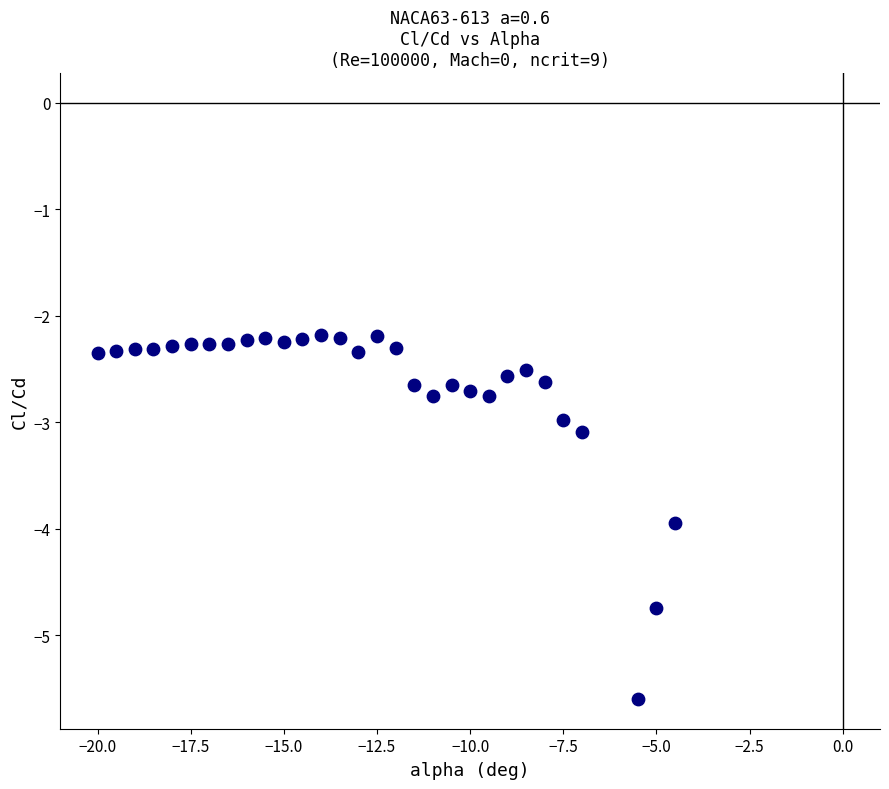

What is the range of X values (max minus min)?

15.5